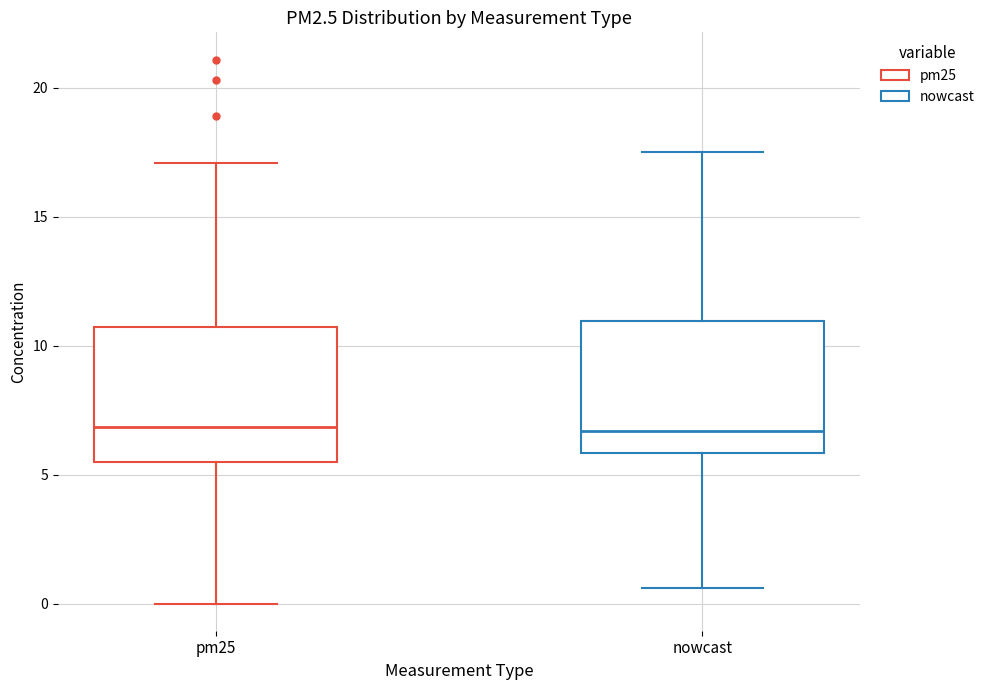

Reading left to right, transcribe this box plot: for each box, give where its median line is, the range the box spans, and where its two whiskers end, as read against the y-axis. The values are not printed on the chart, so give them approximately, as read against the axis.

pm25: median 7.0, box 5.5 to 10.5, whiskers 0.0 to 17.0
nowcast: median 6.5, box 6.0 to 11.0, whiskers 0.5 to 17.5